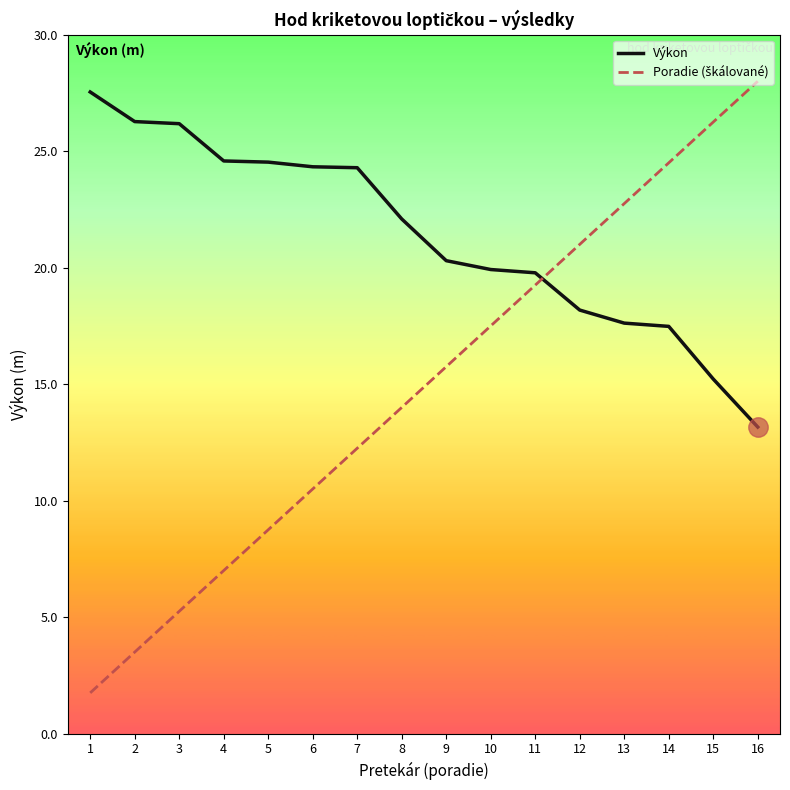

What is the greatest value displayed?

28.0